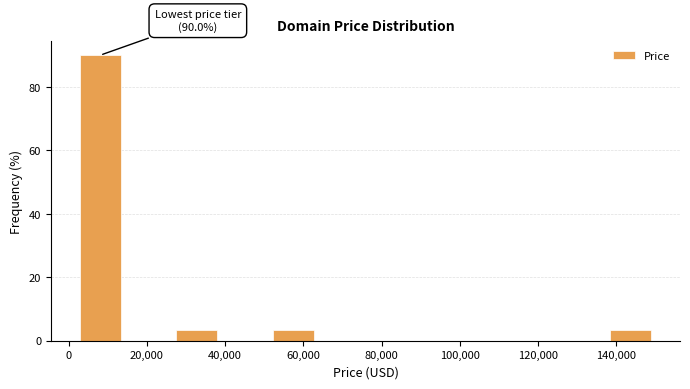

Over which range of the x-axis is the bar tallest?

2000 to 14000